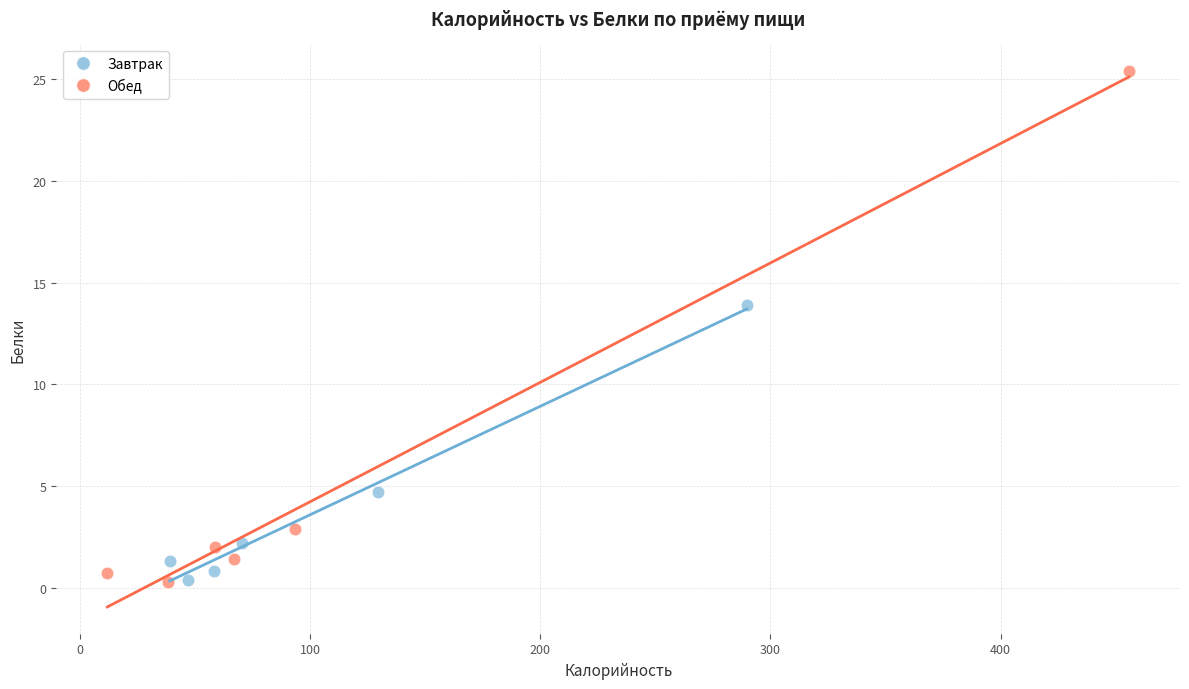

Which series reaches the maximum Y coordinate?

Обед